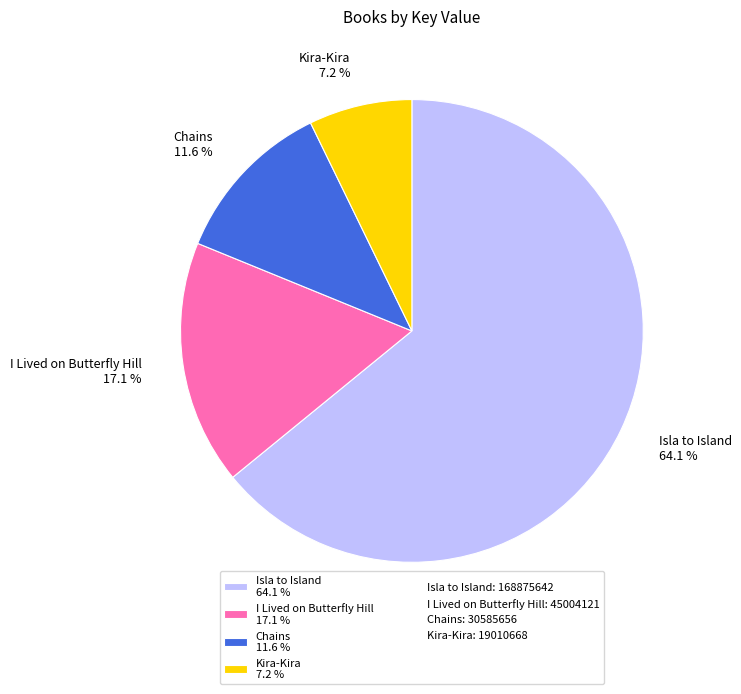

What percentage is the Isla to Island slice, to the nearest percent?

64%